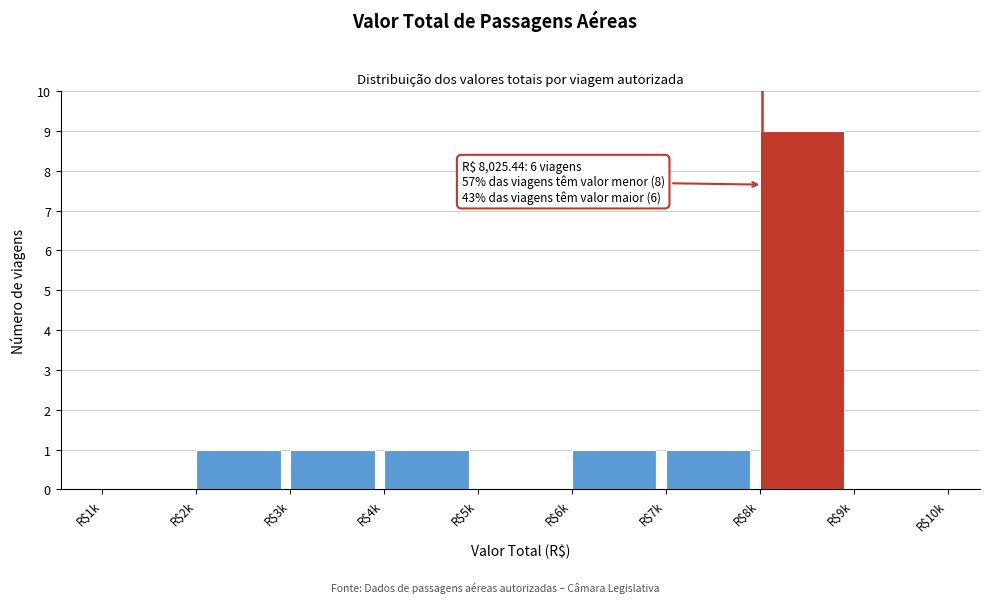

At which category does the chart reach its peak across all series?

R$8k